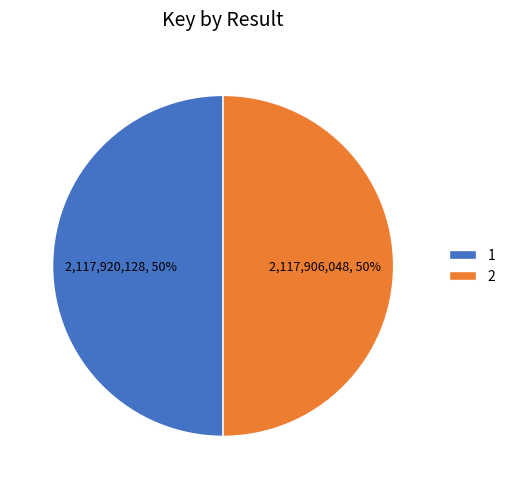

To the nearest percent, what is the average slice percentage?

50%